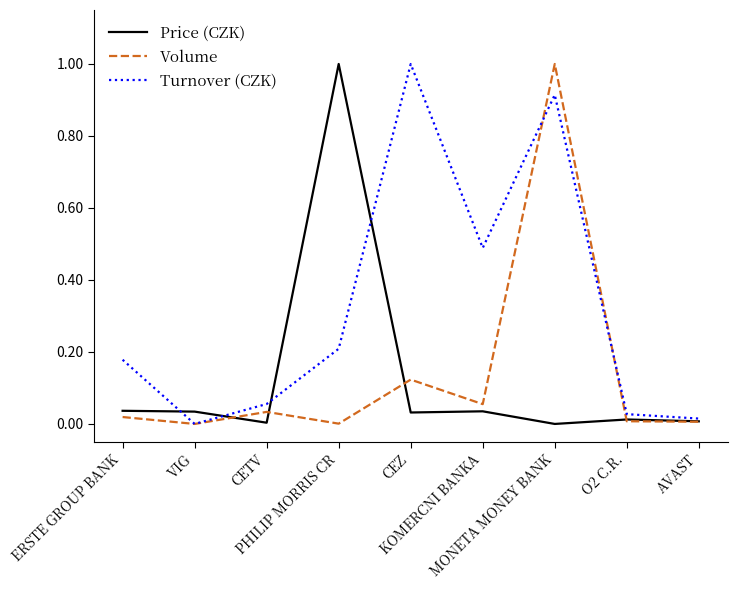

What is the maximum value for Price (CZK)?

1.0